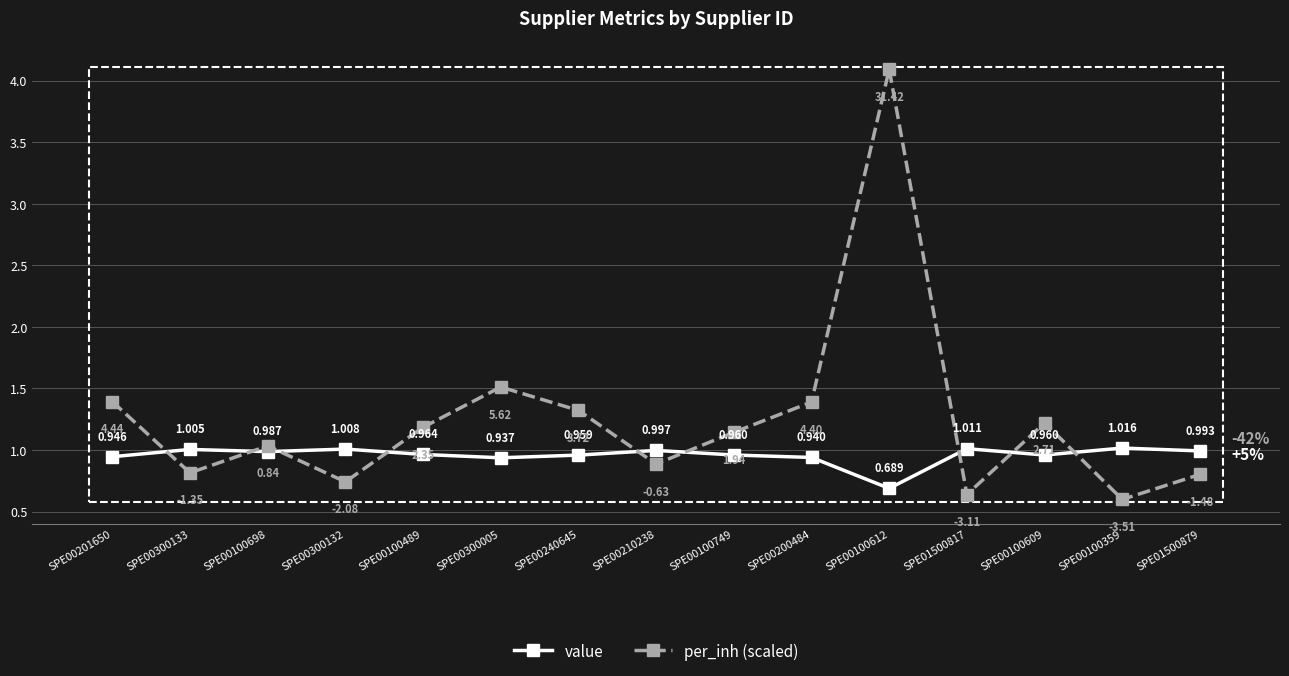

What is the spread (max minus min) of values at SPE00201650?

0.4